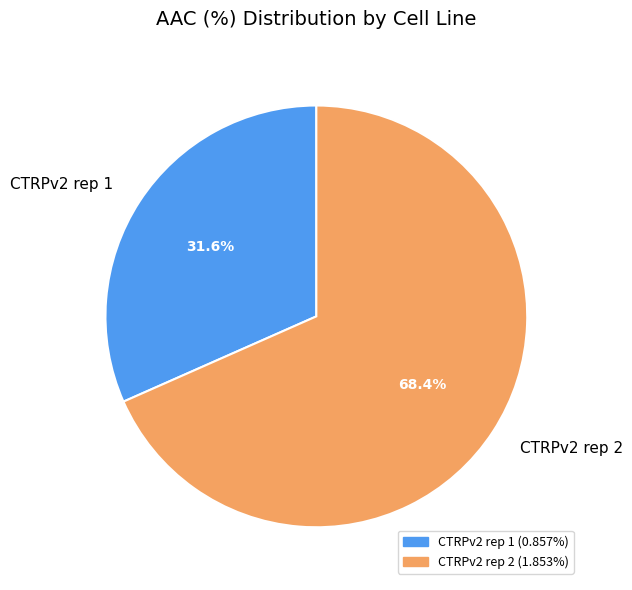

Rank the categories by value from highest to lowest.

CTRPv2 rep 2, CTRPv2 rep 1